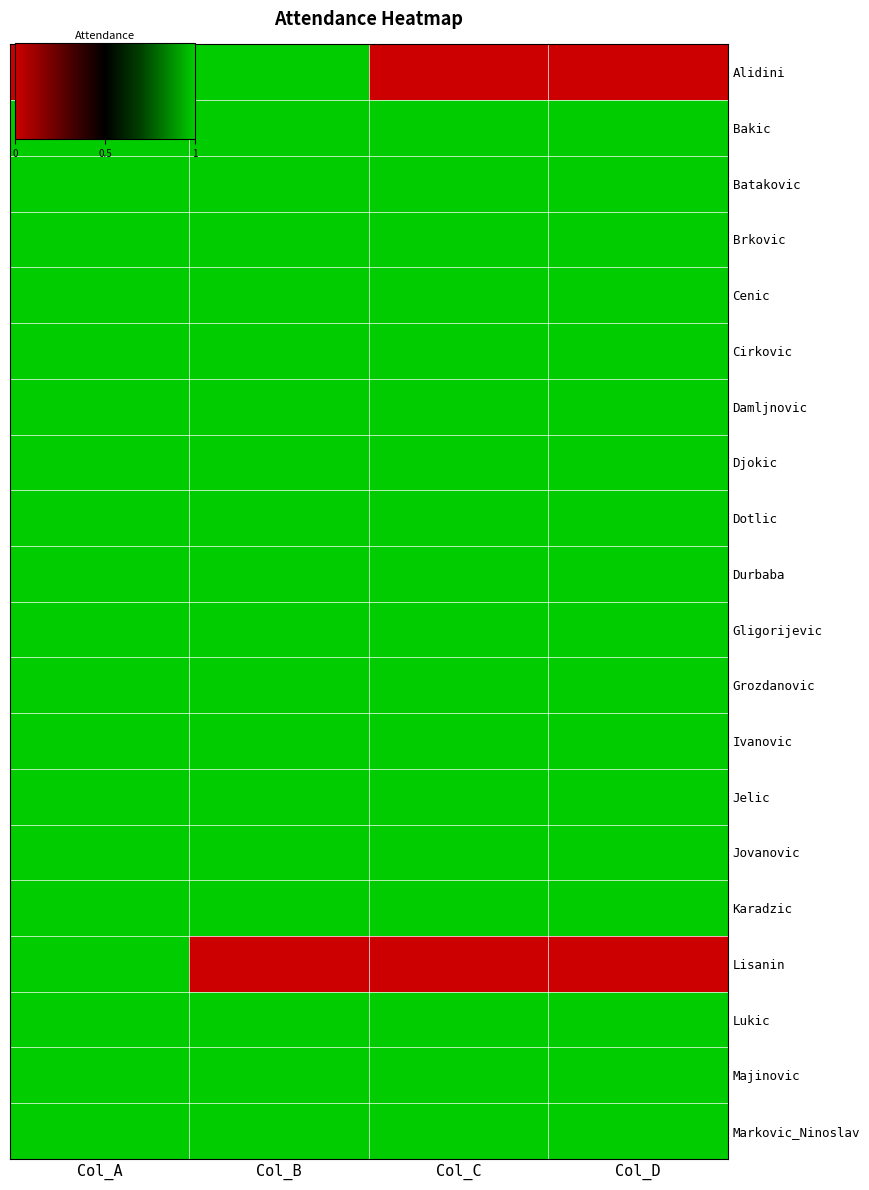

What is the total value across all series at Col_A?

18